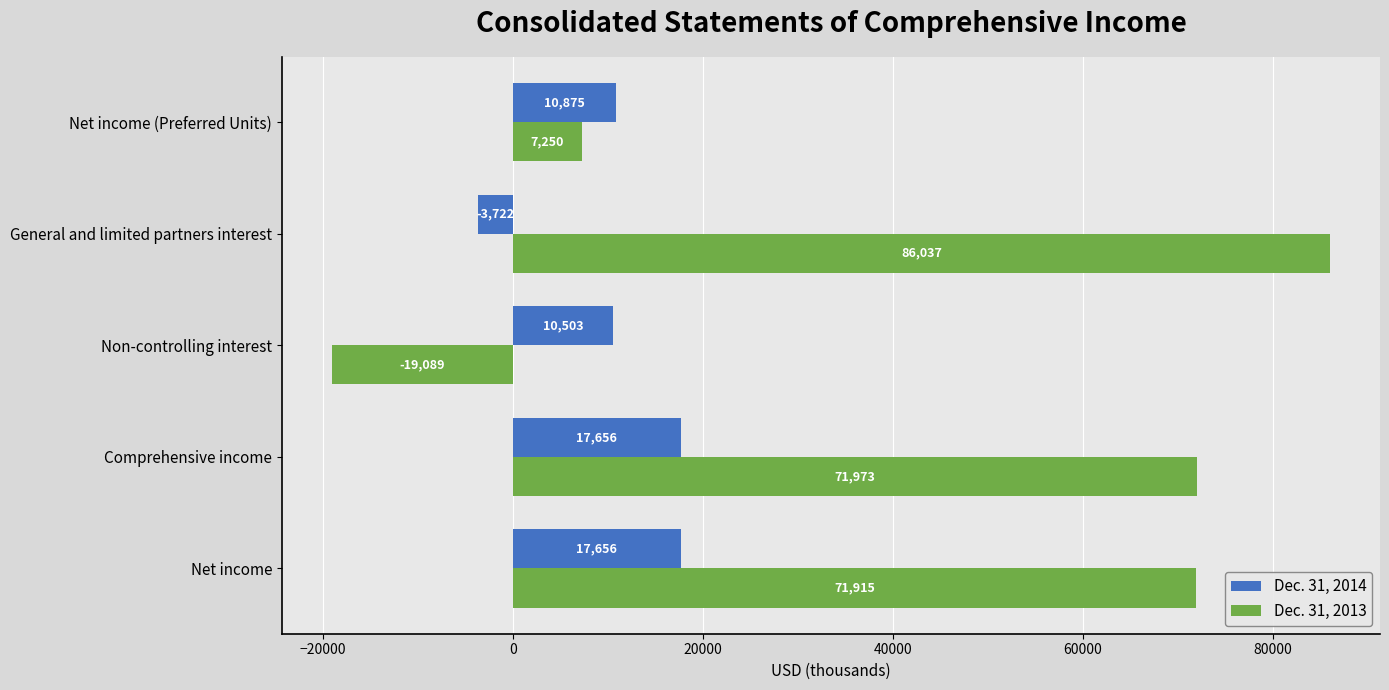

The Dec. 31, 2014 series shows 17656 at Comprehensive income. True or false?

True